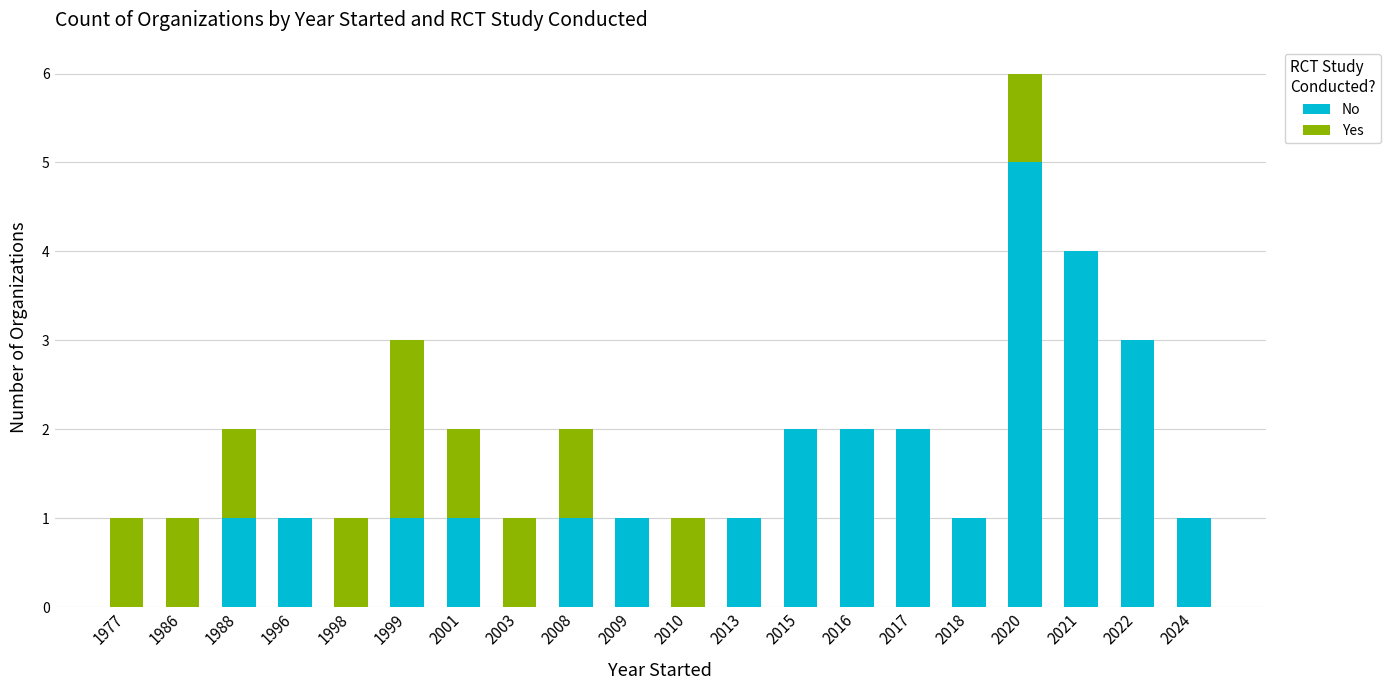

Which category has the highest value in the No series?

2020